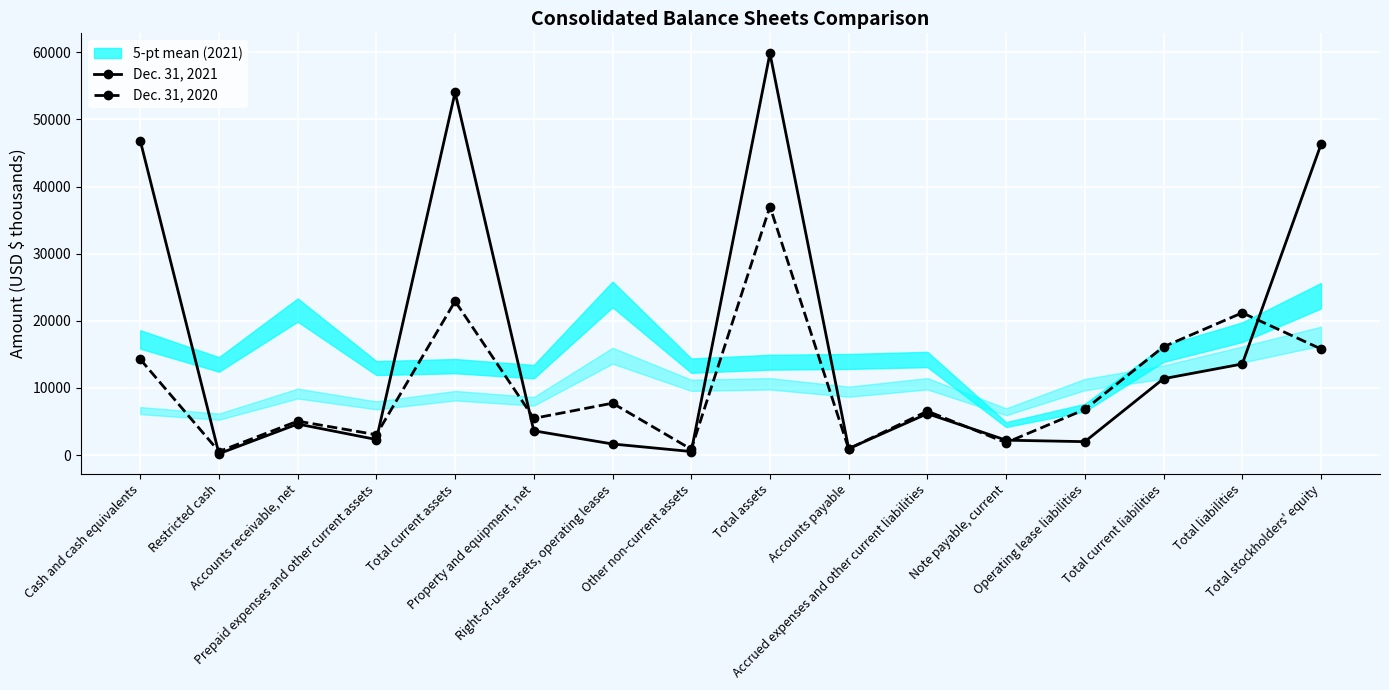

The Dec. 31, 2020 series shows 8543 at Property and equipment, net. True or false?

False